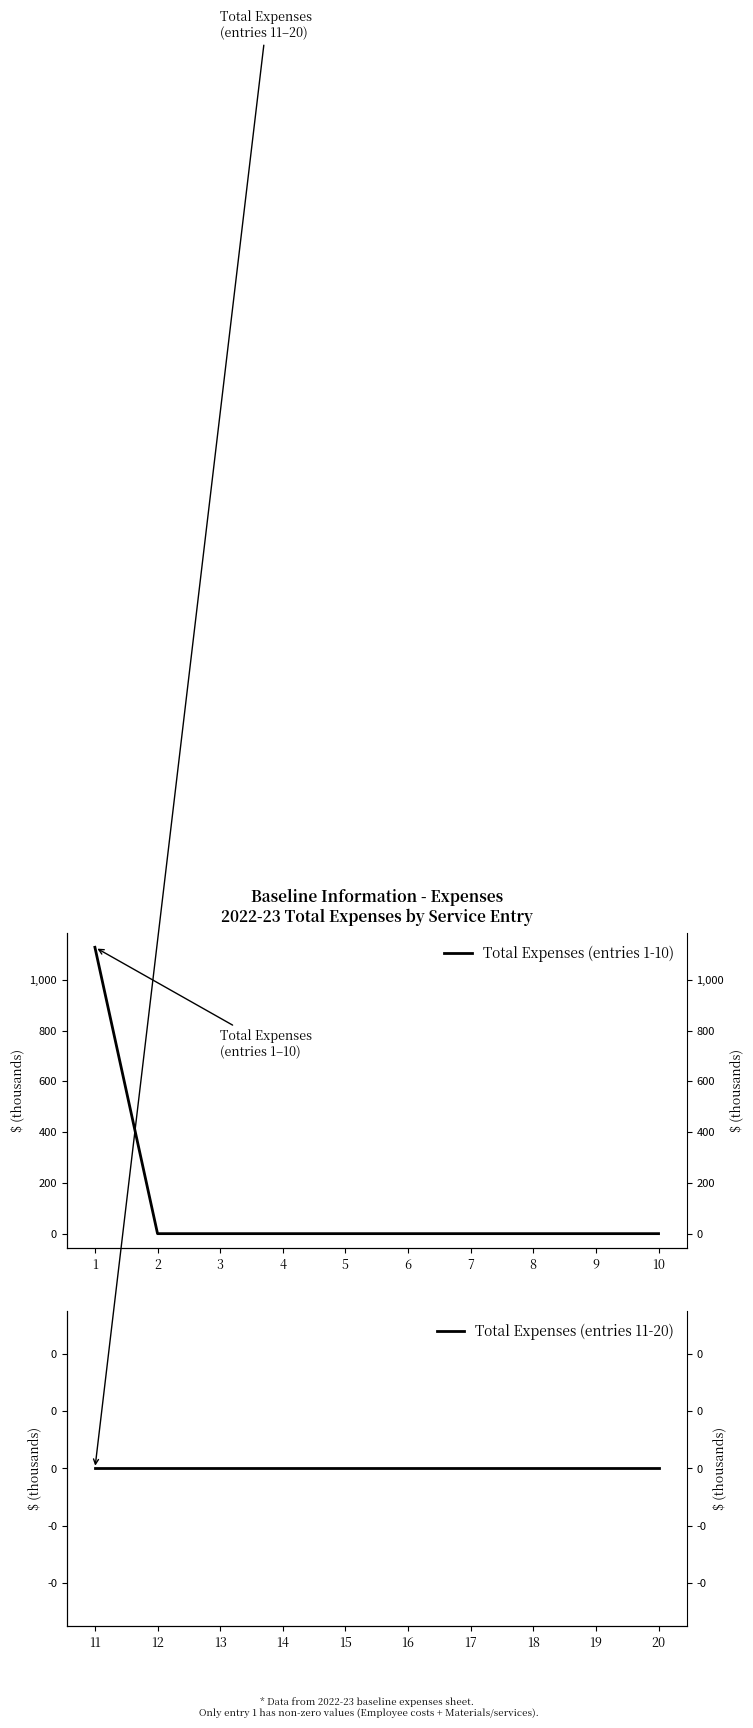

Reading left to right, extract all data points from this chart.

Total Expenses (entries 1-10): 1=1128.2	2=0.0	3=0.0	4=0.0	5=0.0	6=0.0	7=0.0	8=0.0	9=0.0	10=0.0
Total Expenses (entries 11-20): 1=0.0	2=0.0	3=0.0	4=0.0	5=0.0	6=0.0	7=0.0	8=0.0	9=0.0	10=0.0